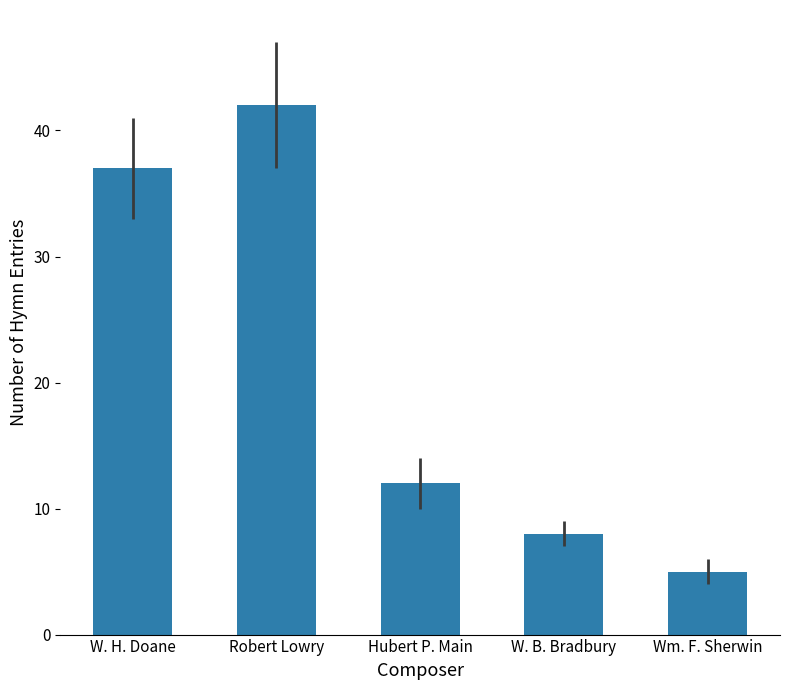

At which label does the data first exceed 12?

W. H. Doane